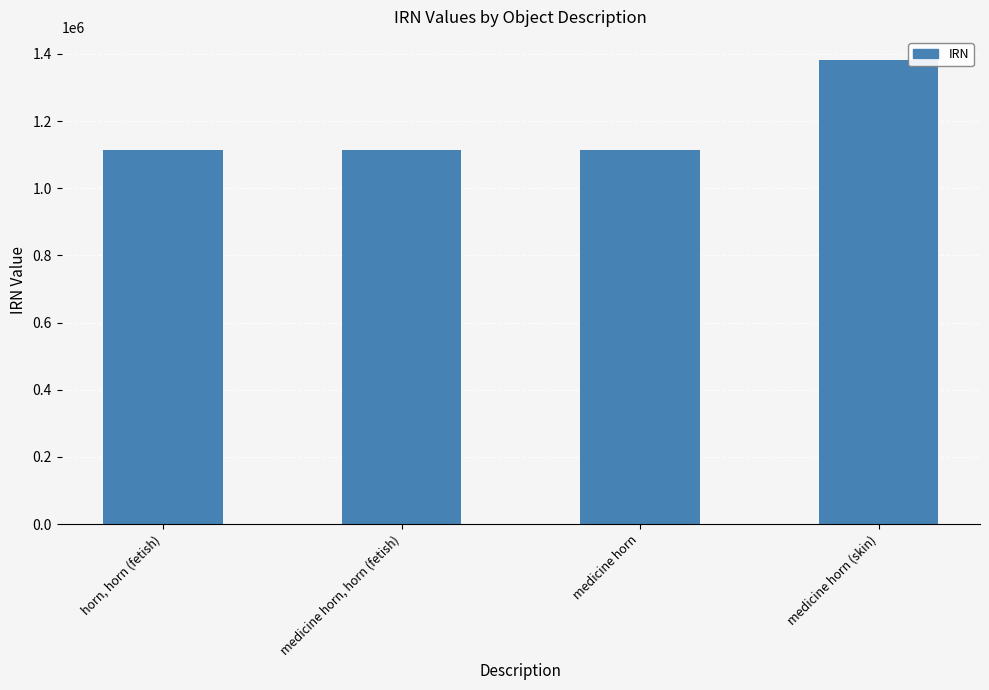

The value at medicine horn (skin) is 1381702. True or false?

True